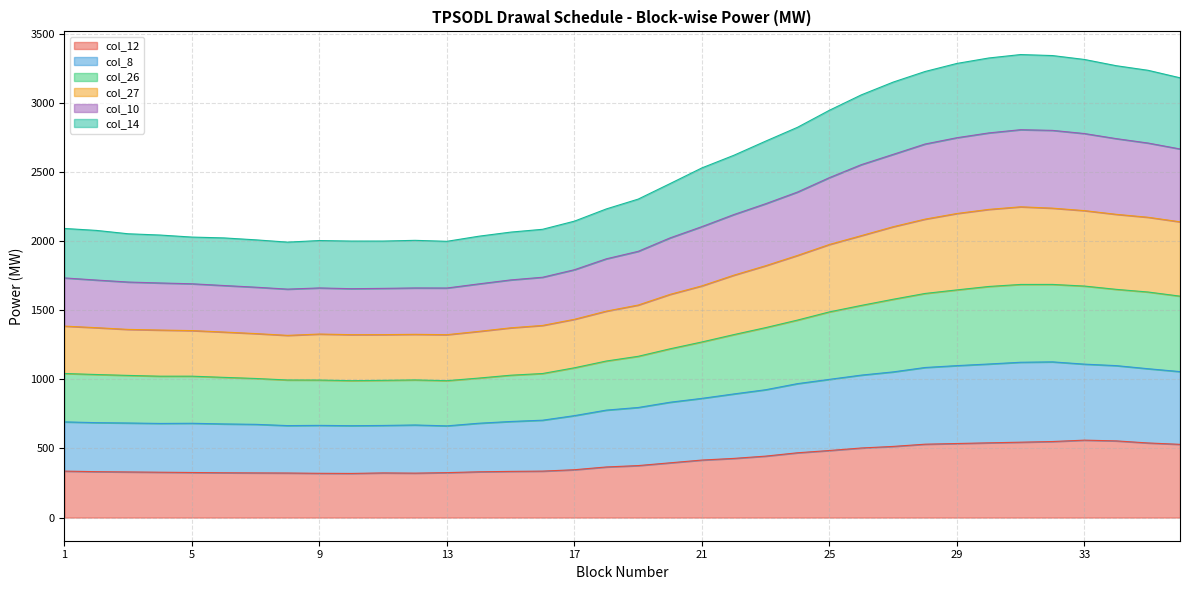

What is the greatest value displayed?

3351.3